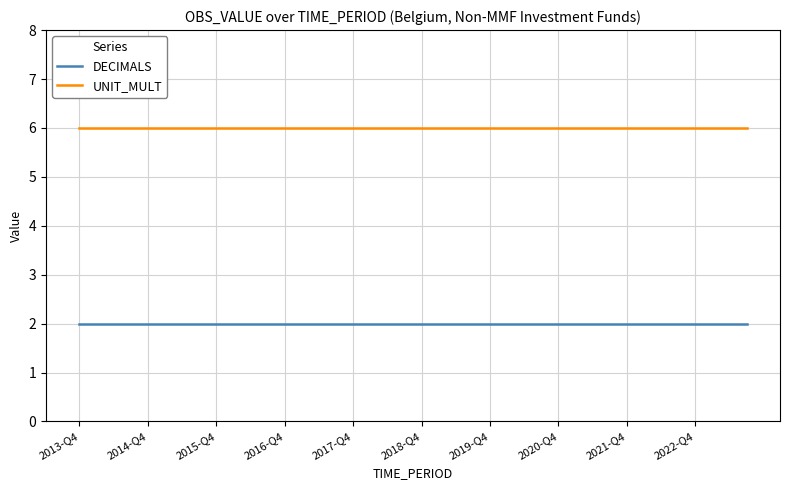

Reading left to right, extract all data points from this chart.

DECIMALS: 2	2	2	2	2	2	2	2	2	2	2	2	2	2	2	2	2	2	2	2	2	2	2	2	2	2	2	2	2	2	2	2	2	2	2	2	2	2	2	2
UNIT_MULT: 6	6	6	6	6	6	6	6	6	6	6	6	6	6	6	6	6	6	6	6	6	6	6	6	6	6	6	6	6	6	6	6	6	6	6	6	6	6	6	6